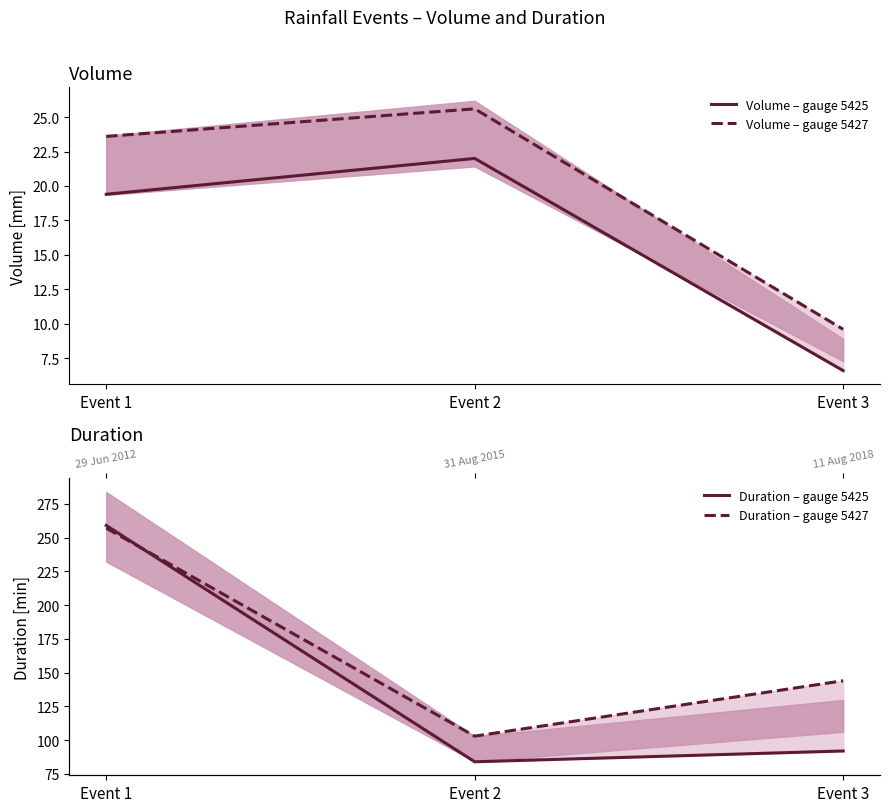

Reading right to left, transcribe all the data shown in this chart.

Volume – gauge 5425: 6.6	22.0	19.4
Volume – gauge 5427: 9.6	25.6	23.6
Duration – gauge 5425: 92.0	84.0	259.0
Duration – gauge 5427: 144.0	103.0	257.0